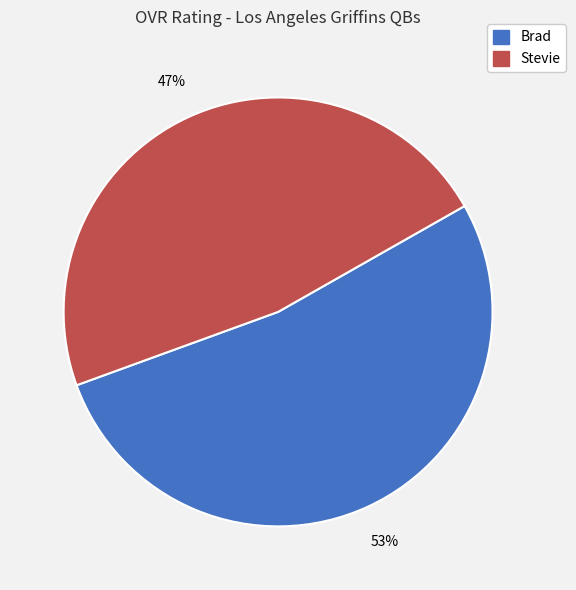

To the nearest percent, what is the average slice percentage?

50%